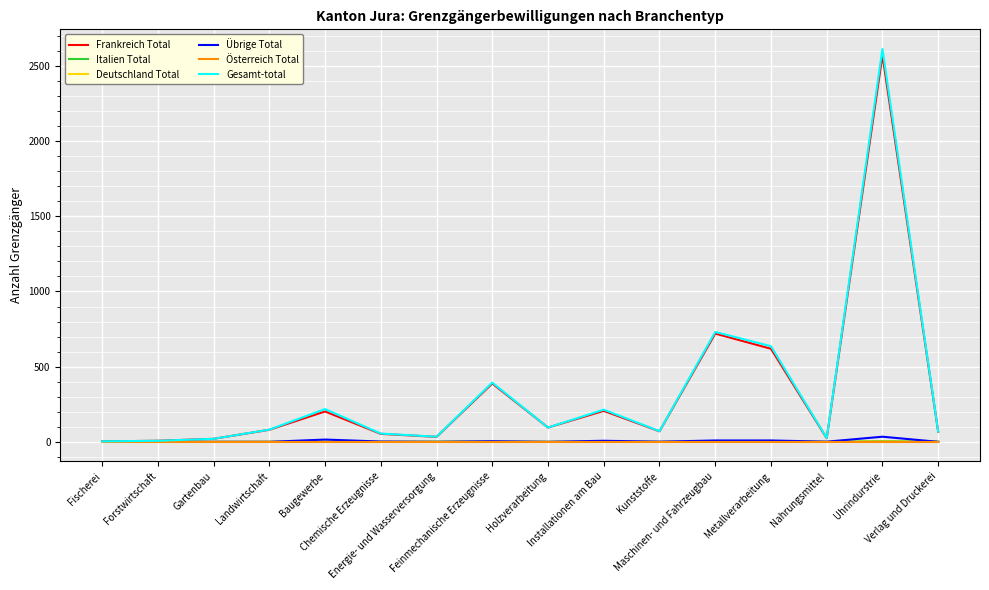

Which series has the widest spread of values?

Gesamt-total